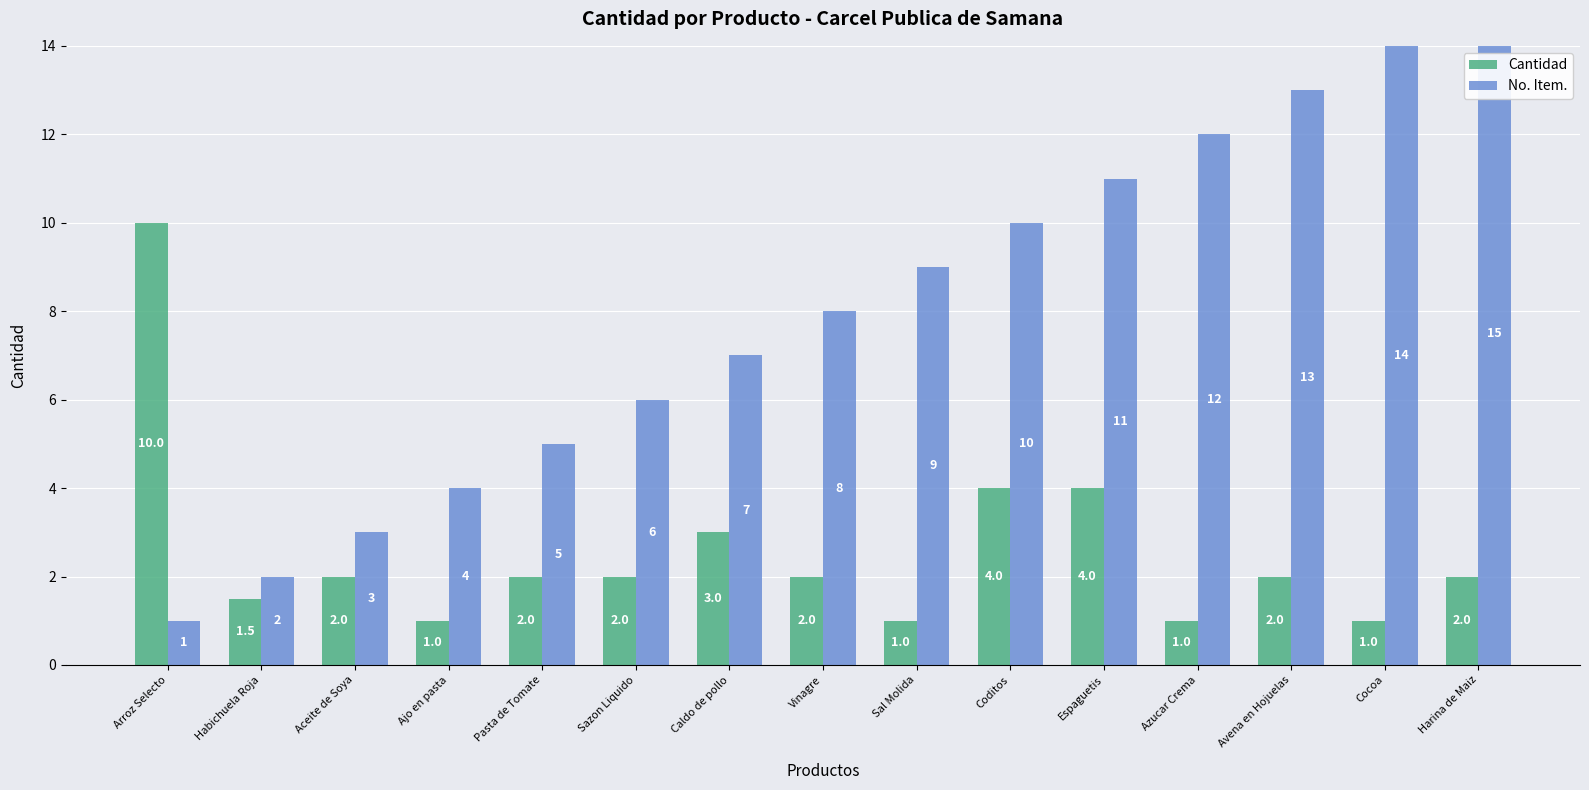

What is the difference between the second highest and second lowest values in the Cantidad series?

3.0